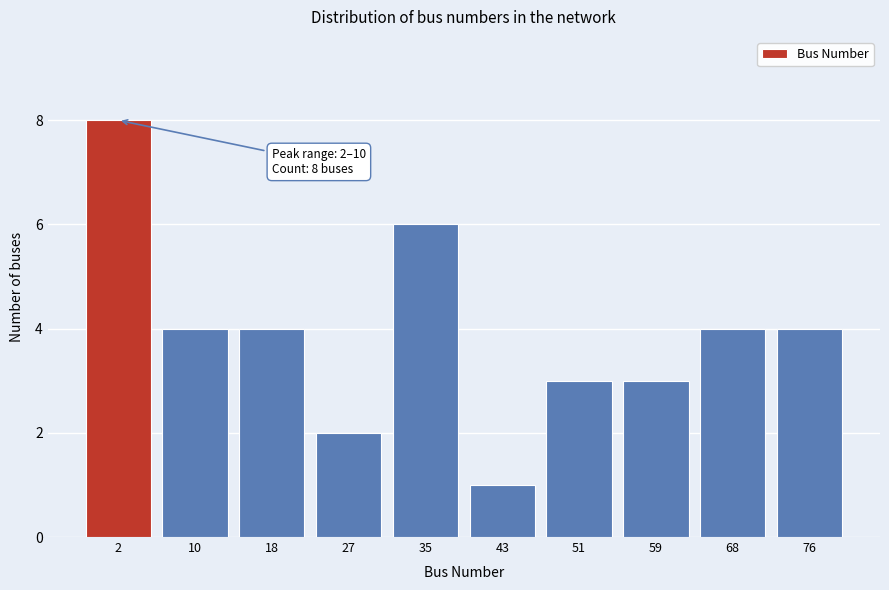

Reading left to right, list all the values displayed in this chart.

2=8	10=4	18=4	27=2	35=6	43=1	51=3	59=3	68=4	76=4